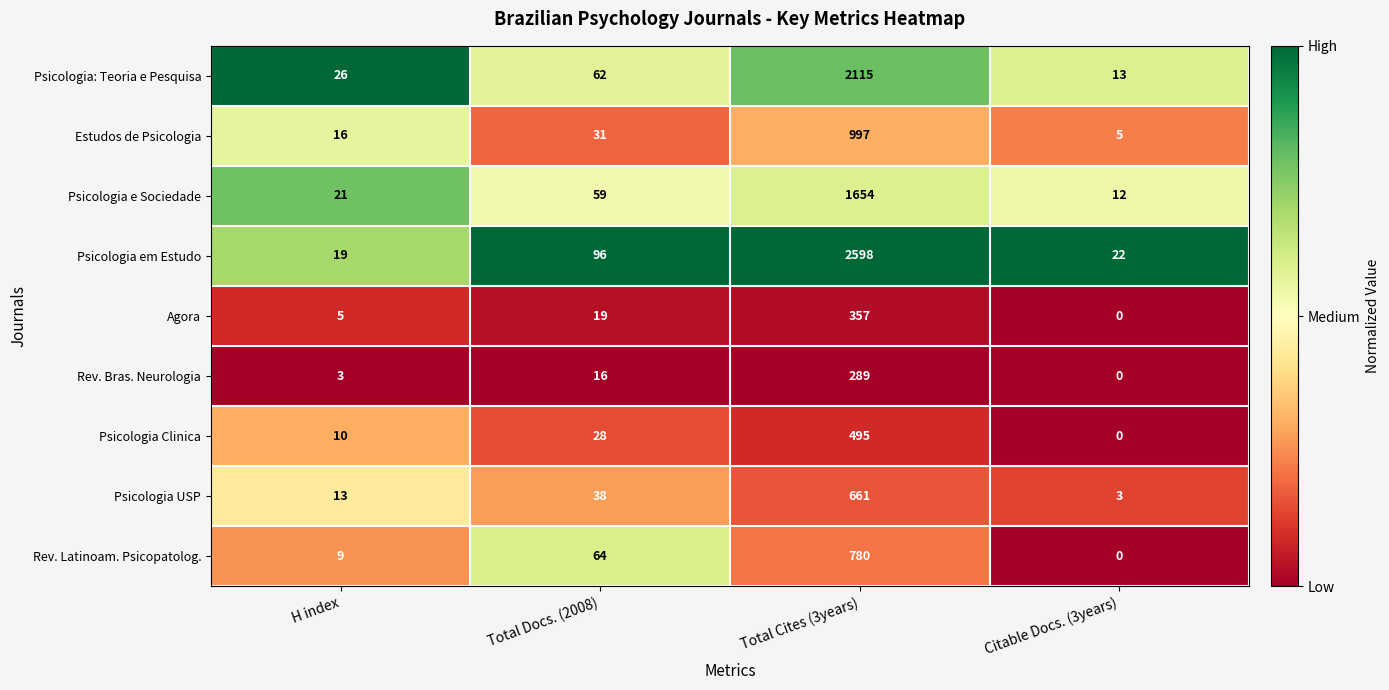

What is the approximate value of Estudos de Psicologia at Total Docs. (2008)?

31